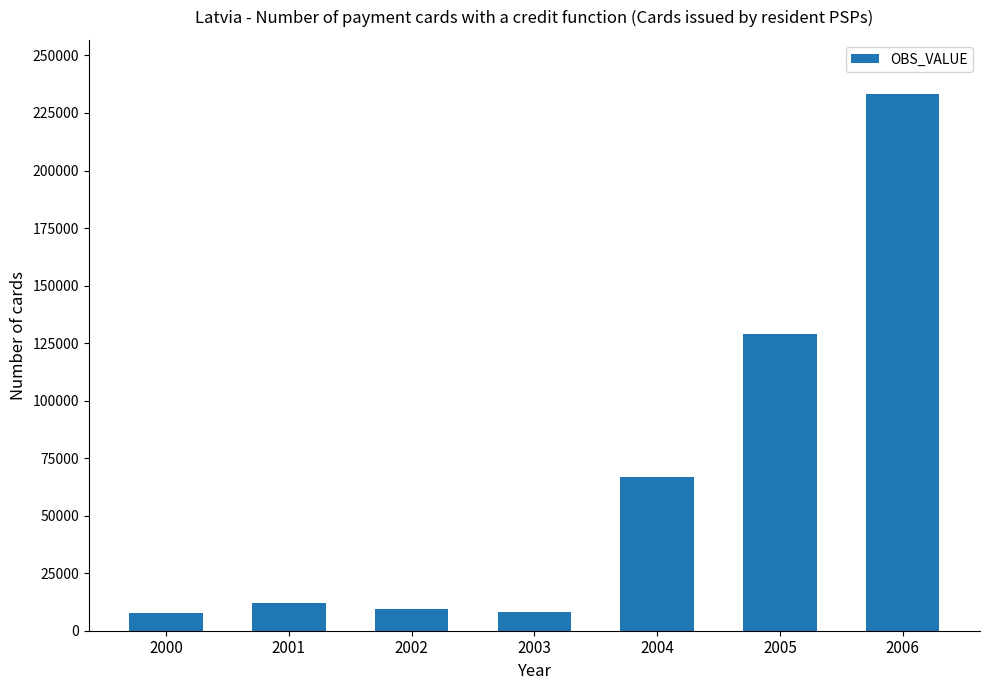

Where is the data nearest to the value 120593?

2005